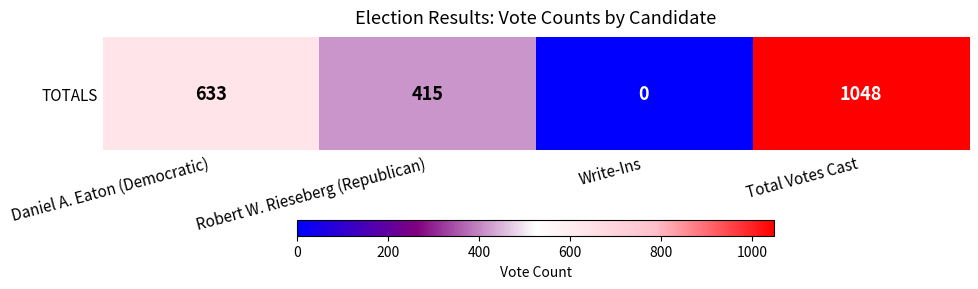

Rank the categories by value from highest to lowest.

Total Votes Cast, Daniel A. Eaton (Democratic), Robert W. Rieseberg (Republican), Write-Ins